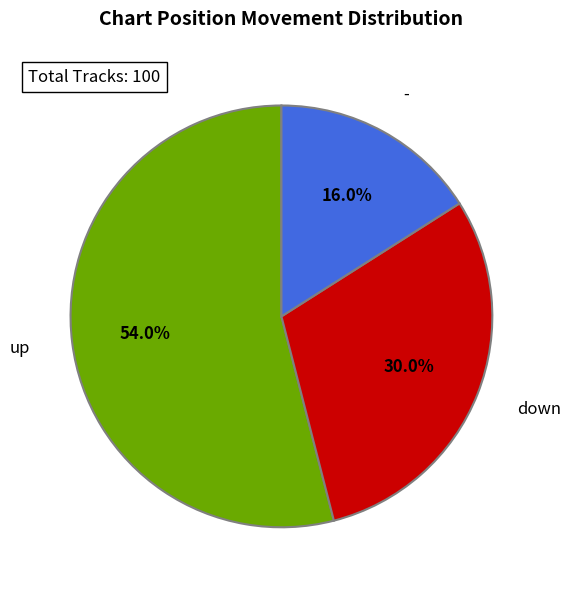

Is there any slice that represents more than half of the pie?

Yes